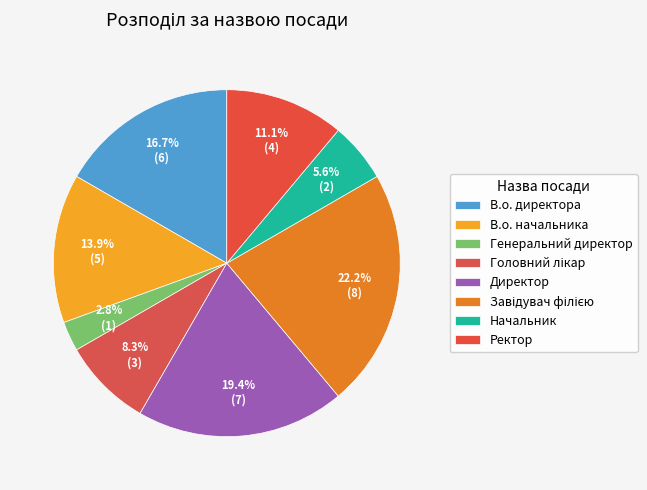

How many slices are in this pie chart?

8